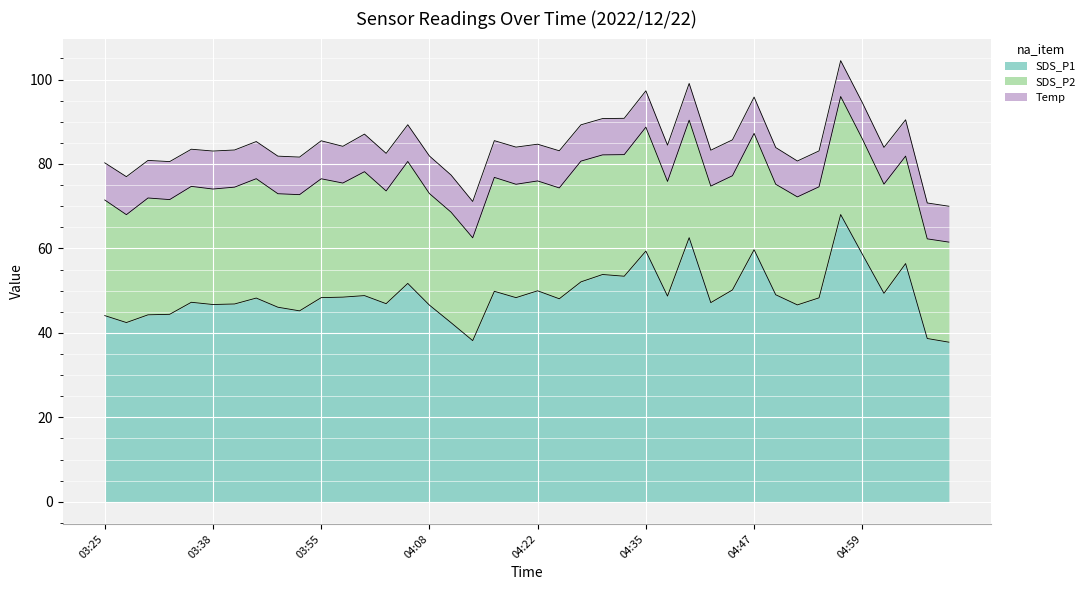

What position from the right is 03:33?

37